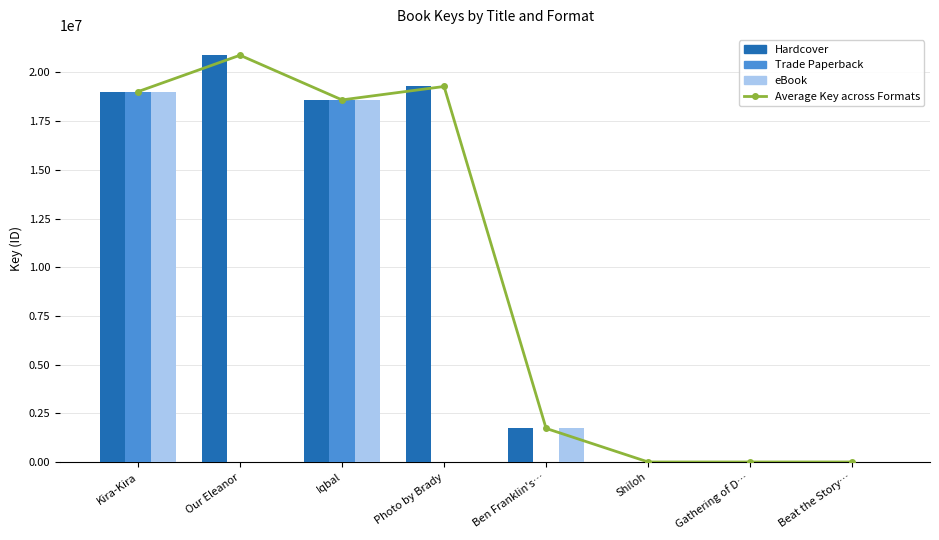

Reading left to right, transcribe all the data shown in this chart.

Average Key across Formats: Kira-Kira=19010668	Our Eleanor=20879048	Iqbal=18586620	Photo by Brady=19275704	Ben Franklin's…=1728430	Shiloh=5691	Gathering of D…=5314	Beat the Story…=6002
Hardcover: Kira-Kira=19010668	Our Eleanor=20879048	Iqbal=18586620	Photo by Brady=19275704	Ben Franklin's…=1728430	Shiloh=5691	Gathering of D…=5314	Beat the Story…=6002
Trade Paperback: Kira-Kira=19010668	Our Eleanor=0	Iqbal=18586620	Photo by Brady=0	Ben Franklin's…=0	Shiloh=5691	Gathering of D…=5314	Beat the Story…=6002
eBook: Kira-Kira=19010668	Our Eleanor=0	Iqbal=18586620	Photo by Brady=0	Ben Franklin's…=1728430	Shiloh=5691	Gathering of D…=5314	Beat the Story…=0